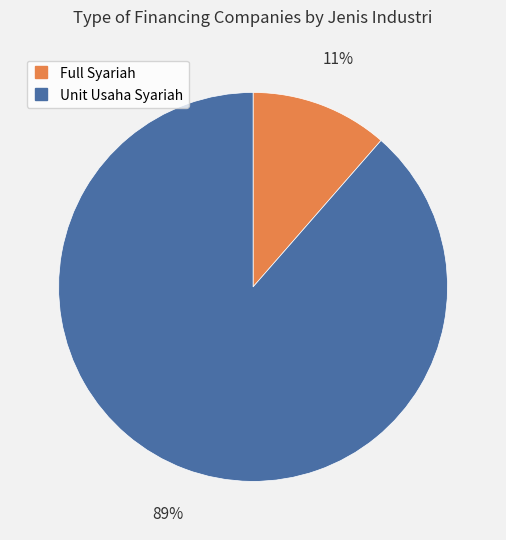

How many segments does this pie chart have?

2